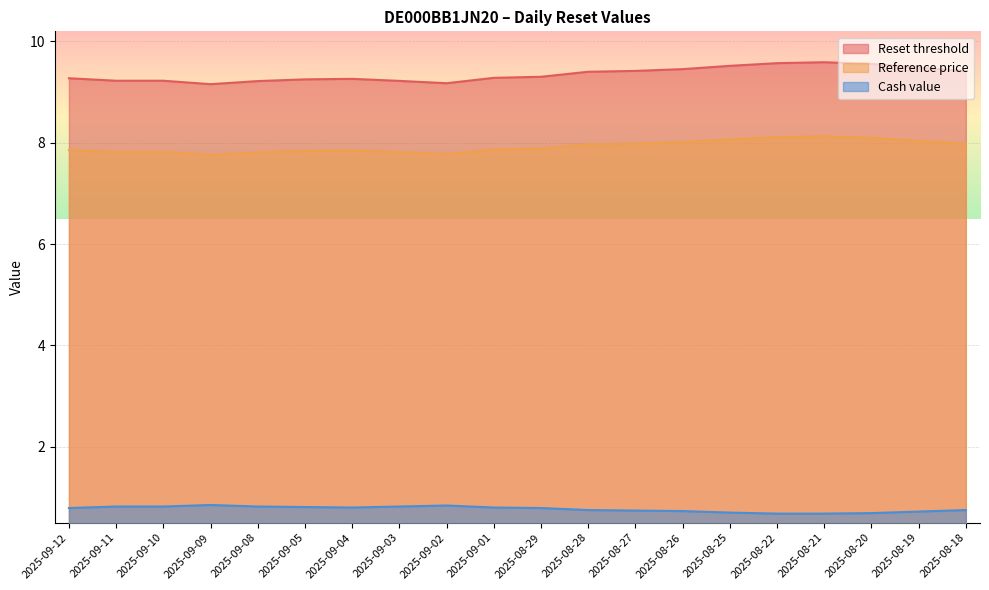

At which label does Cash value reach its peak?

2025-09-09